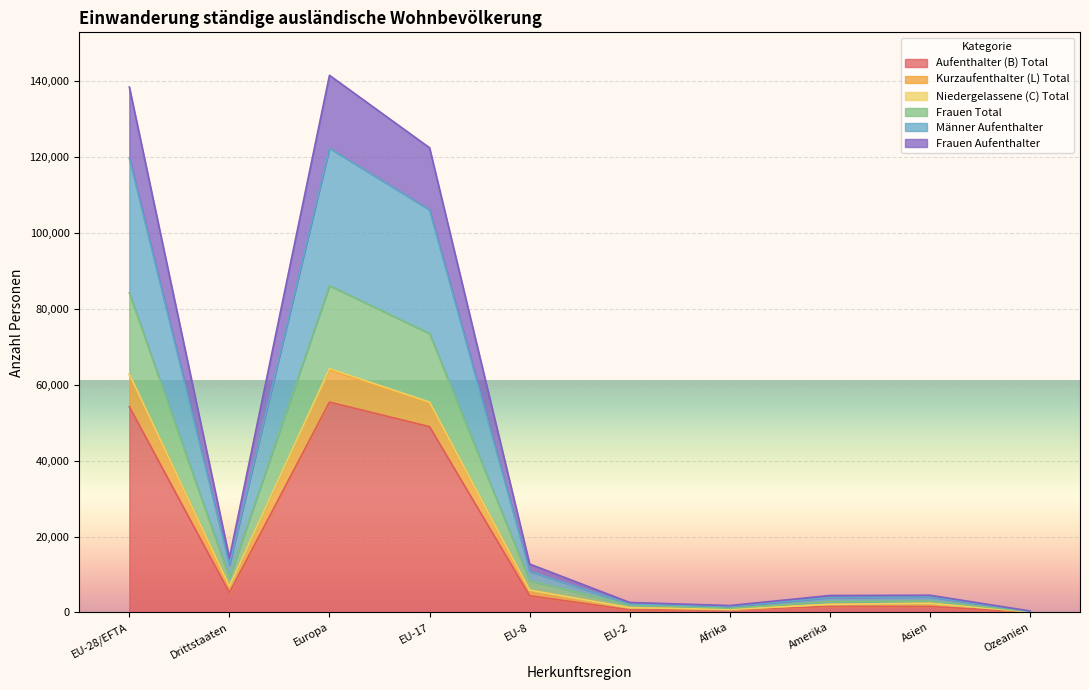

Where is the first local minimum for Niedergelassene (C) Total?

Drittstaaten